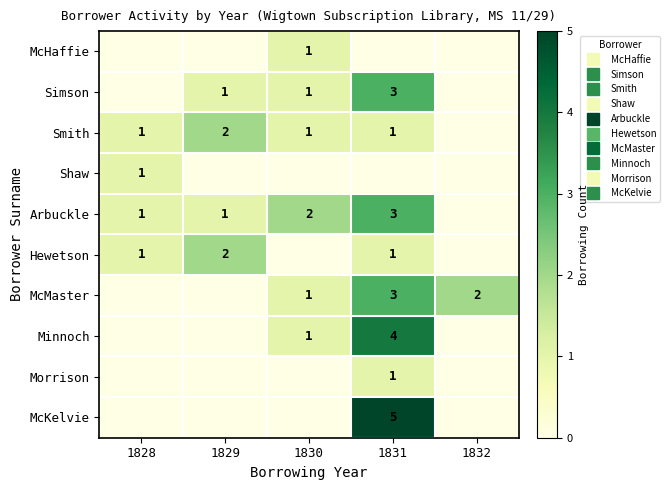

How many positive values does the Morrison series have?

1